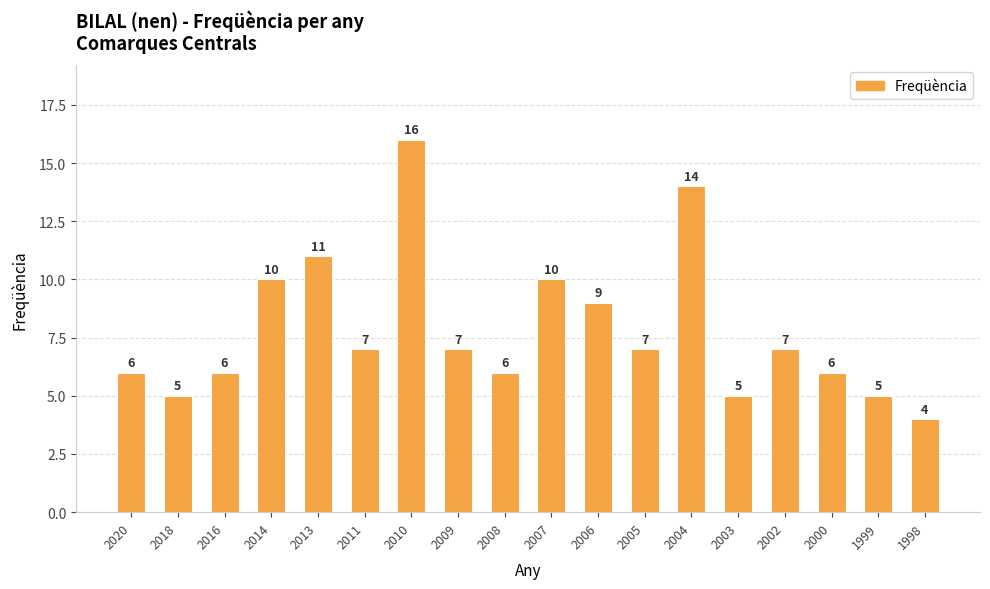

What is the ratio of the value at 2020 to the value at 1999?

1.2